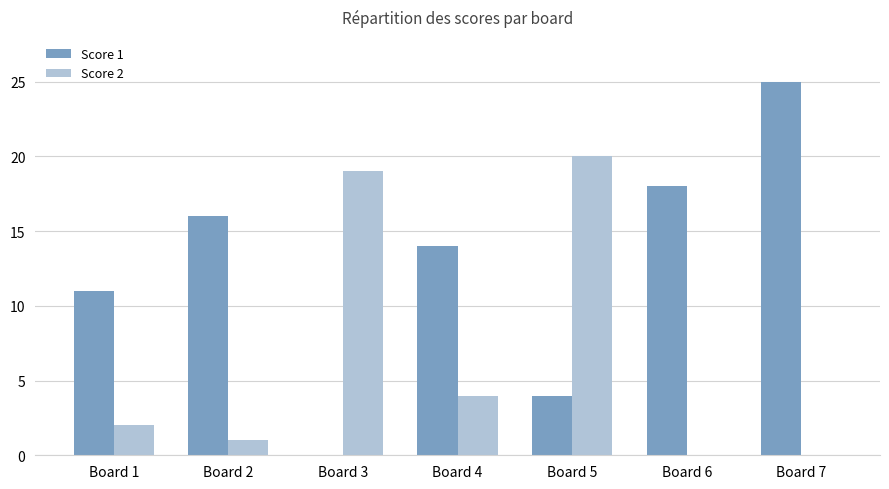

What is the difference between the Score 1 values at Board 2 and Board 7?

9